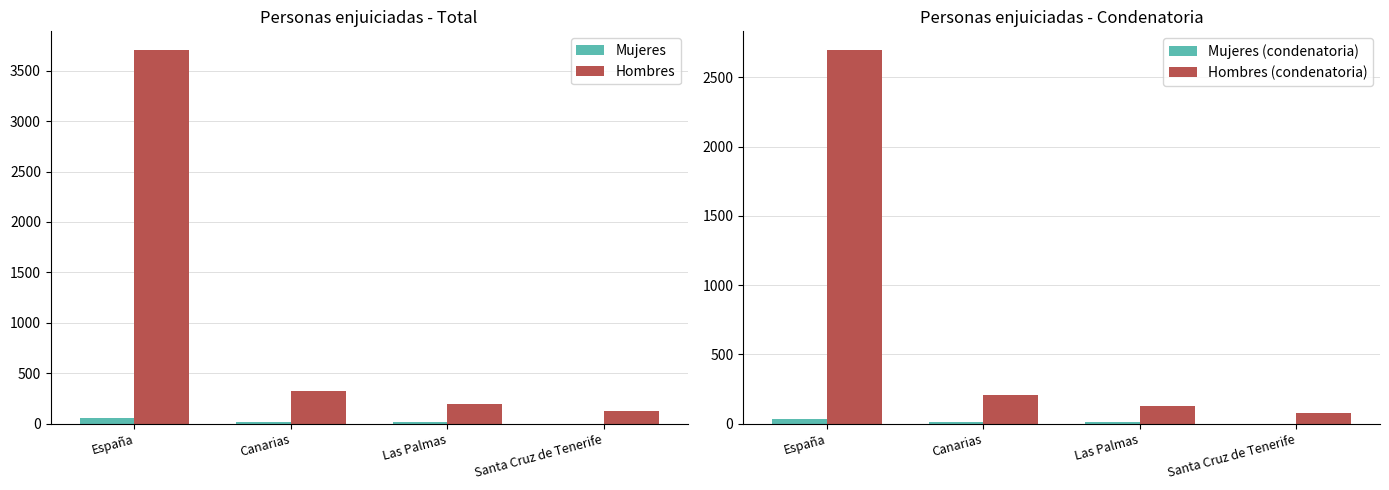

What is the label of the 1st bar from the left?

España